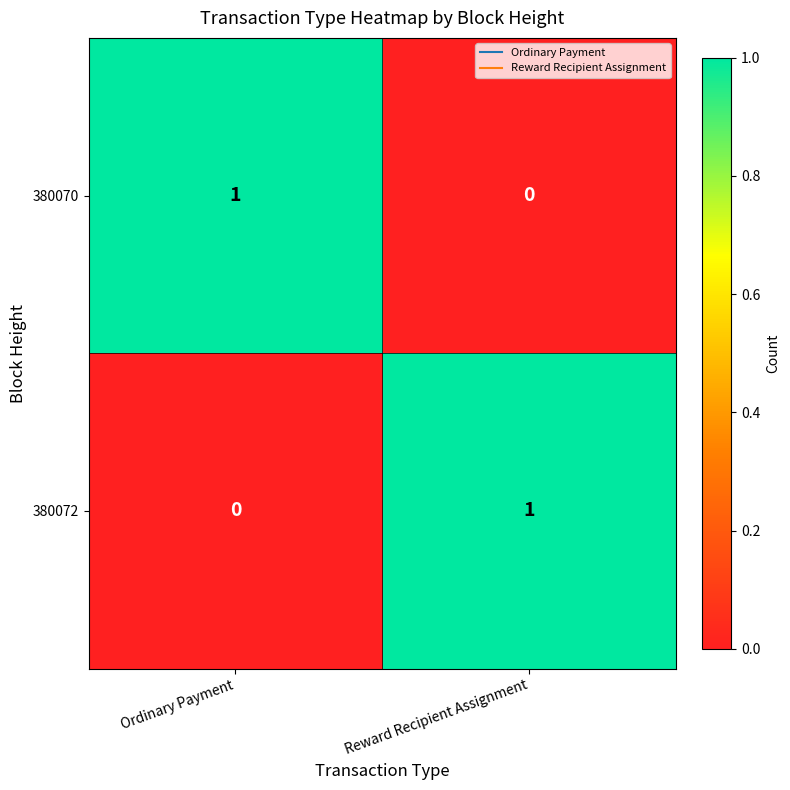

What is the total value across all series at Ordinary Payment?

1